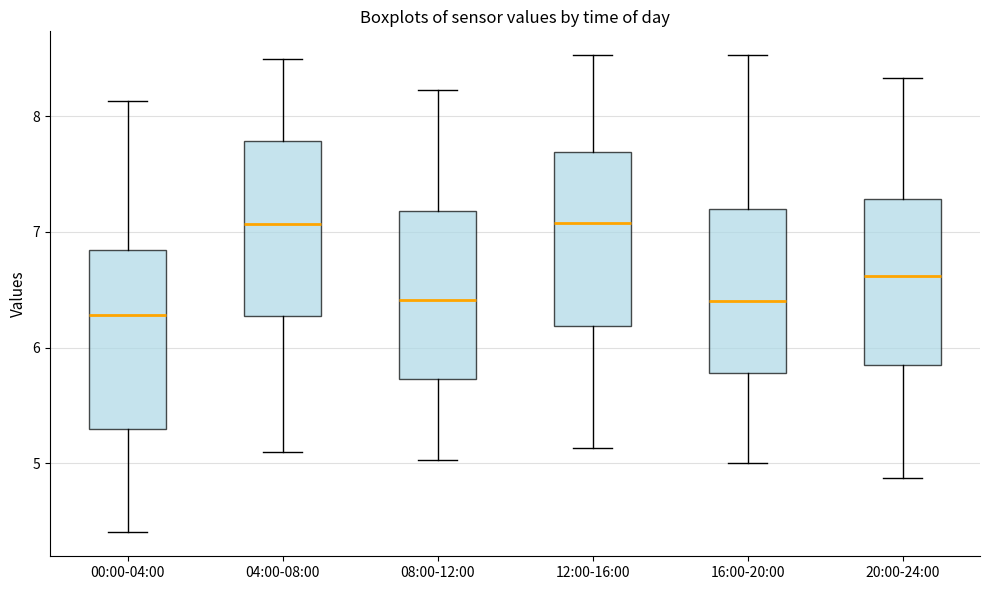

Which box's median line is the lowest?

00:00-04:00